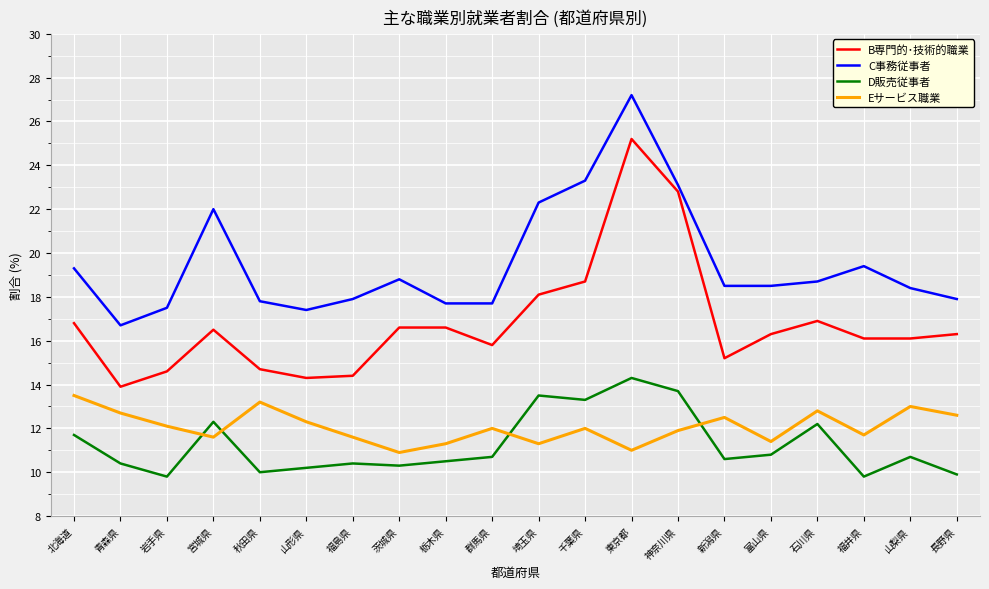

What position from the left is 埼玉県?

11